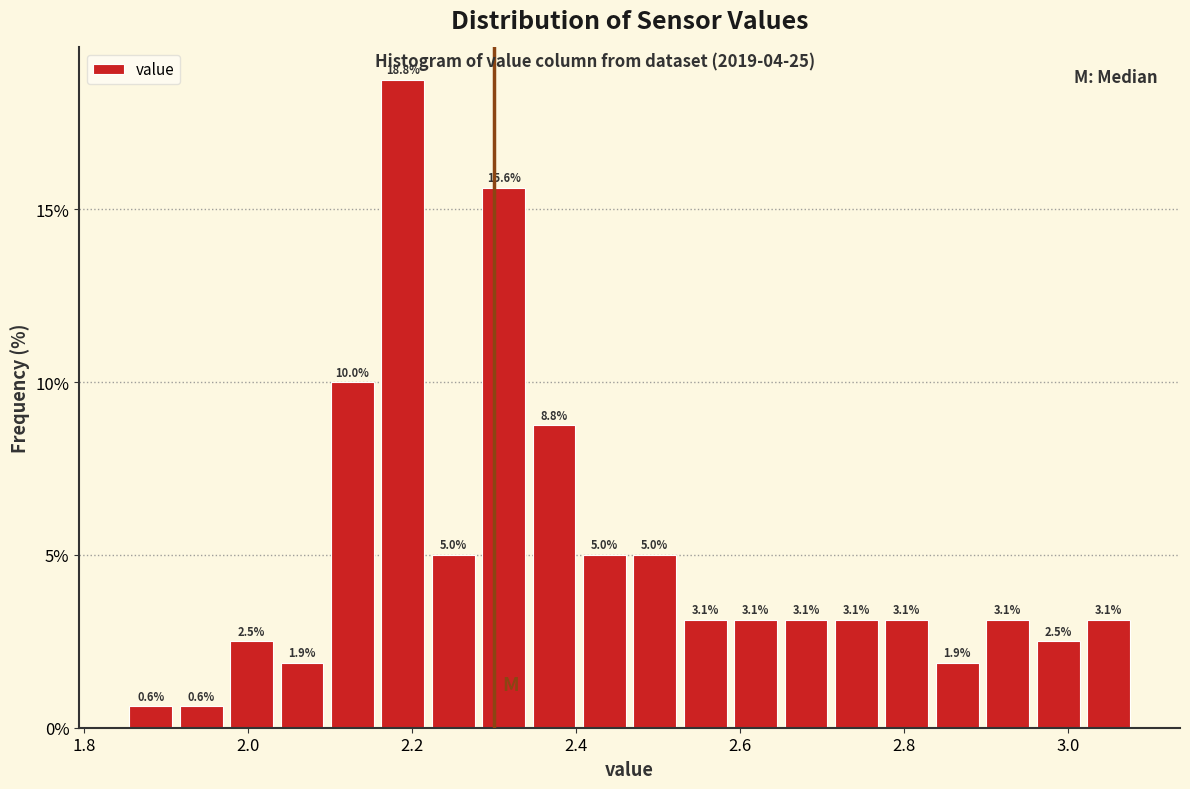

Around what value on the x-axis is the tallest bar? Give the approximate position of its centre, as read against the axis.

2.18